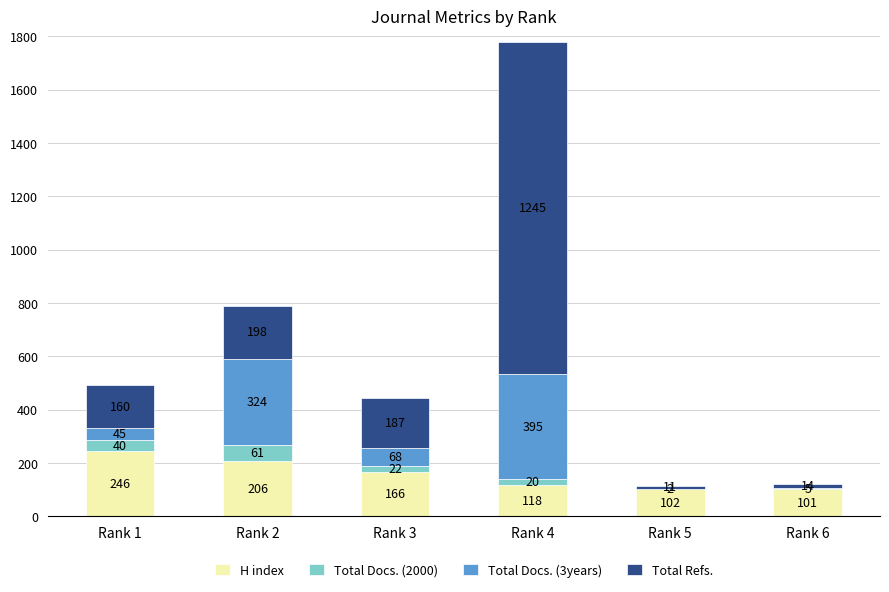

The value of H index at Rank 1 is 336. True or false?

False